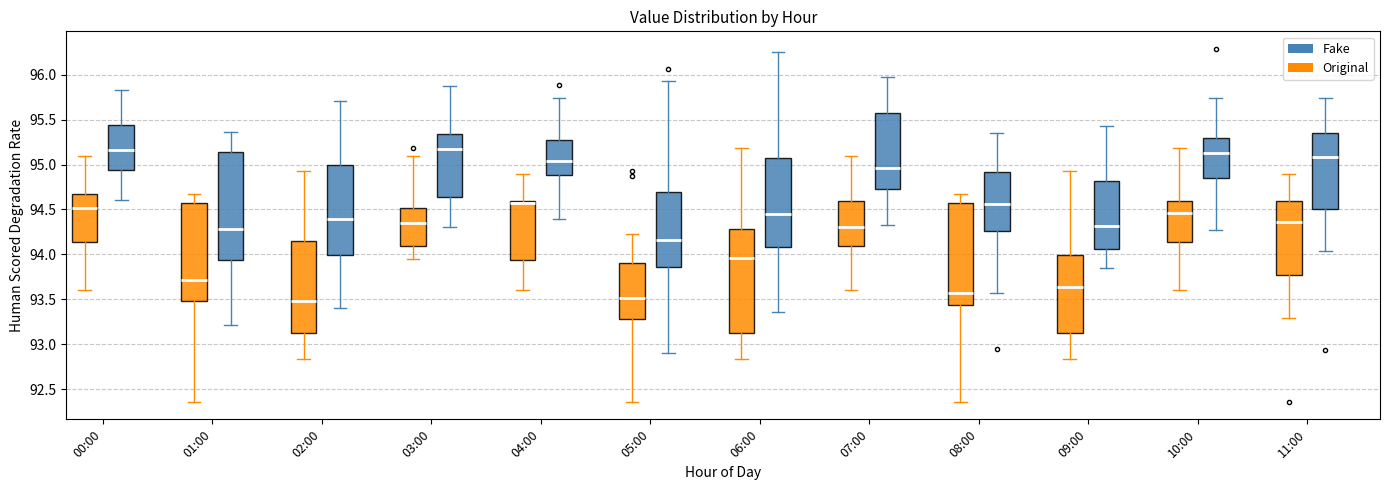

Reading left to right, read every box against the y-axis: the position of its median line, the range the box covers, and the ends of its whiskers. The values are not printed on the chart, so give them approximately, as read against the axis.

00:00 (Original): median 94.50, box 94.15 to 94.65, whiskers 93.60 to 95.10
00:00 (Fake): median 95.15, box 94.95 to 95.45, whiskers 94.60 to 95.85
01:00 (Original): median 93.70, box 93.50 to 94.55, whiskers 92.35 to 94.65
01:00 (Fake): median 94.30, box 93.95 to 95.15, whiskers 93.20 to 95.35
02:00 (Original): median 93.50, box 93.15 to 94.15, whiskers 92.85 to 94.95
02:00 (Fake): median 94.40, box 94.00 to 95.00, whiskers 93.40 to 95.70
03:00 (Original): median 94.35, box 94.10 to 94.50, whiskers 93.95 to 95.10
03:00 (Fake): median 95.20, box 94.65 to 95.35, whiskers 94.30 to 95.90
04:00 (Original): median 94.55, box 93.95 to 94.60, whiskers 93.60 to 94.90
04:00 (Fake): median 95.05, box 94.90 to 95.25, whiskers 94.40 to 95.75
05:00 (Original): median 93.50, box 93.30 to 93.90, whiskers 92.35 to 94.25
05:00 (Fake): median 94.15, box 93.85 to 94.70, whiskers 92.90 to 95.95
06:00 (Original): median 93.95, box 93.15 to 94.30, whiskers 92.85 to 95.20
06:00 (Fake): median 94.45, box 94.10 to 95.05, whiskers 93.35 to 96.25
07:00 (Original): median 94.30, box 94.10 to 94.60, whiskers 93.60 to 95.10
07:00 (Fake): median 94.95, box 94.75 to 95.60, whiskers 94.30 to 95.95
08:00 (Original): median 93.55, box 93.45 to 94.55, whiskers 92.35 to 94.65
08:00 (Fake): median 94.55, box 94.25 to 94.90, whiskers 93.55 to 95.35
09:00 (Original): median 93.65, box 93.15 to 94.00, whiskers 92.85 to 94.95
09:00 (Fake): median 94.30, box 94.05 to 94.80, whiskers 93.85 to 95.45
10:00 (Original): median 94.45, box 94.15 to 94.60, whiskers 93.60 to 95.20
10:00 (Fake): median 95.10, box 94.85 to 95.30, whiskers 94.30 to 95.75
11:00 (Original): median 94.35, box 93.75 to 94.60, whiskers 93.30 to 94.90
11:00 (Fake): median 95.10, box 94.50 to 95.35, whiskers 94.05 to 95.75